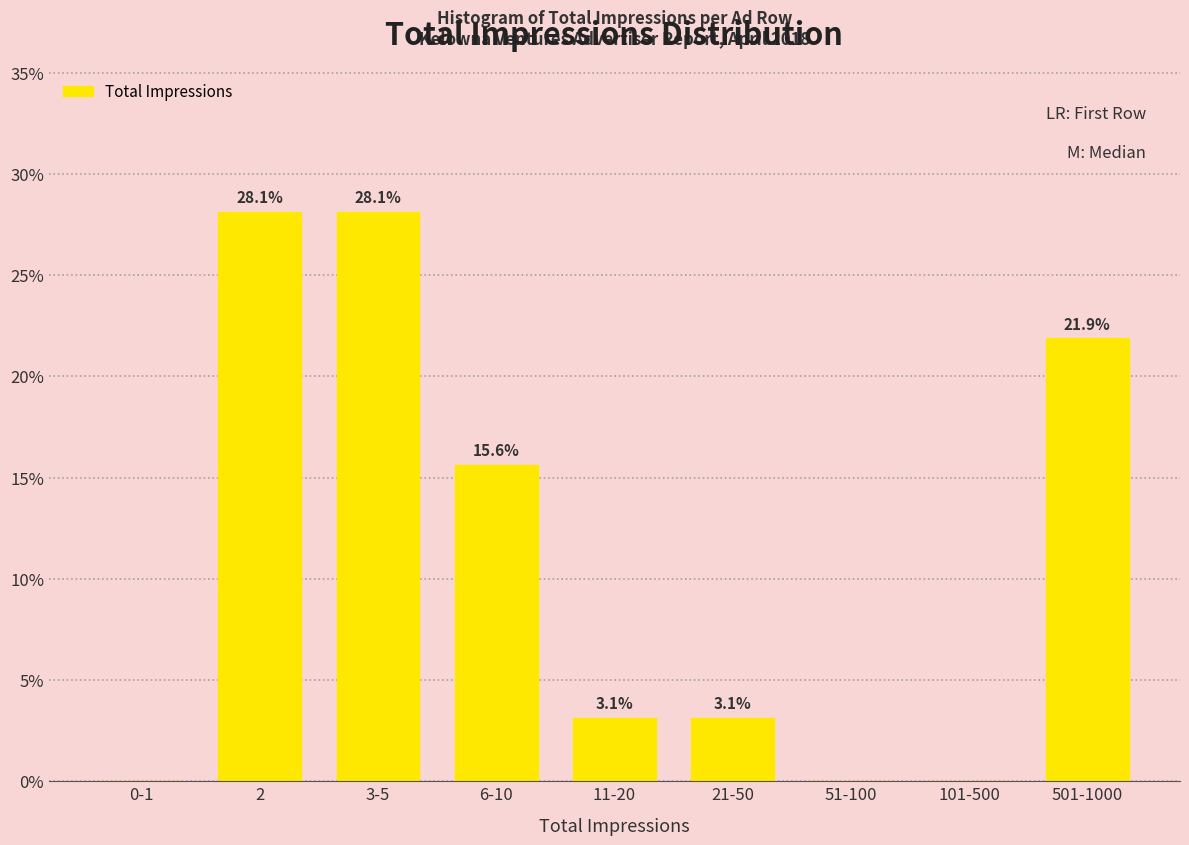

Reading left to right, list all the values displayed in this chart.

0-1=0.0	2=28.1	3-5=28.1	6-10=15.6	11-20=3.1	21-50=3.1	51-100=0.0	101-500=0.0	501-1000=21.9